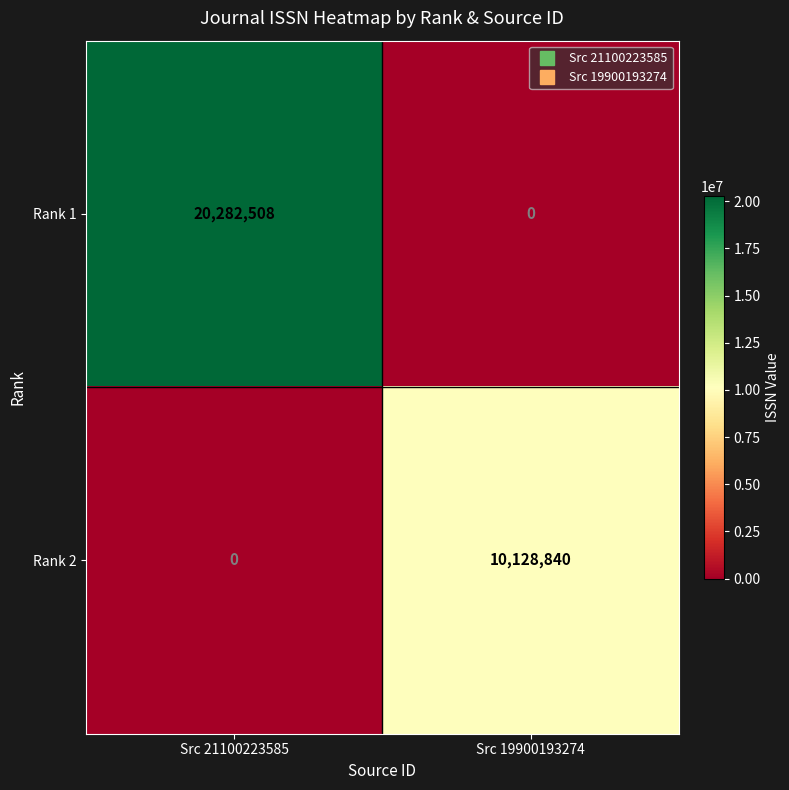

Which series changed the most between Src 21100223585 and Src 19900193274?

Rank 1